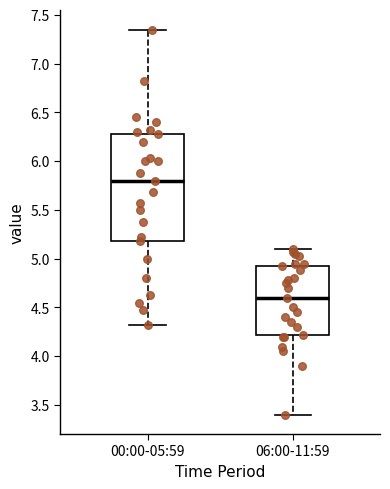

Reading left to right, read every box against the y-axis: the position of its median line, the range the box covers, and the ends of its whiskers. The values are not printed on the chart, so give them approximately, as read against the axis.

00:00-05:59: median 5.80, box 5.20 to 6.30, whiskers 4.30 to 7.35
06:00-11:59: median 4.60, box 4.20 to 4.95, whiskers 3.40 to 5.10